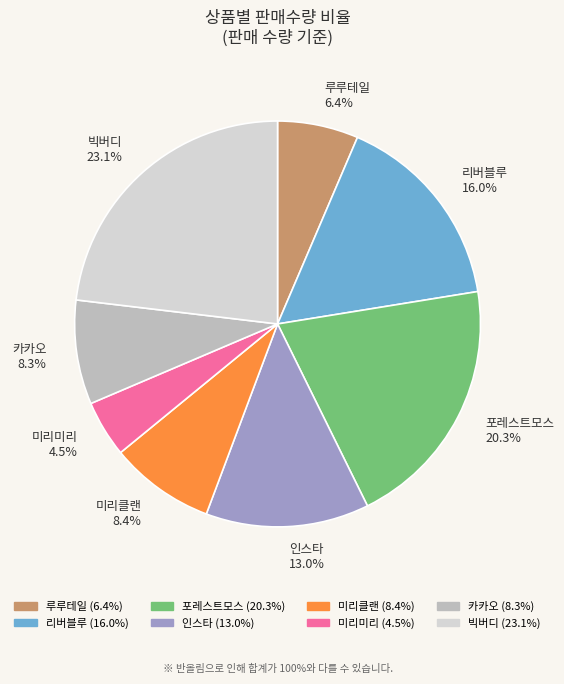

To the nearest percent, what is the combined percentage of 카카오 and 리버블루?

24%